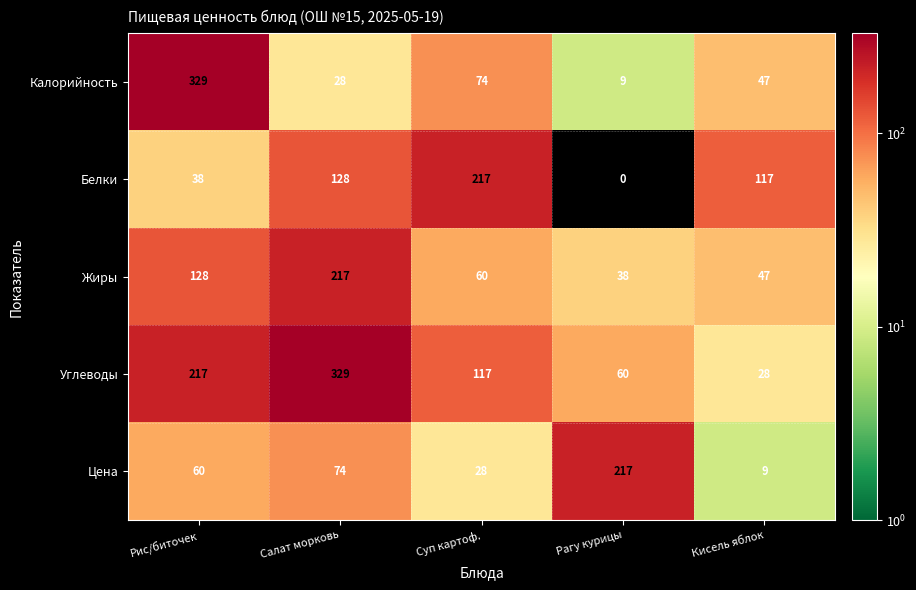

What is the greatest value displayed?

329